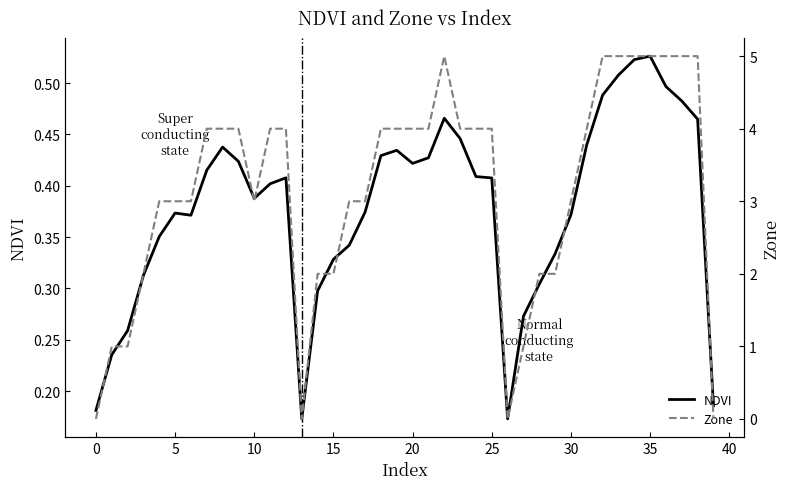

True or false: Zone has more than 2 interior local peaks.

False